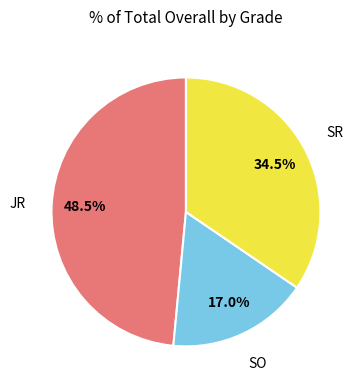

How many segments does this pie chart have?

3